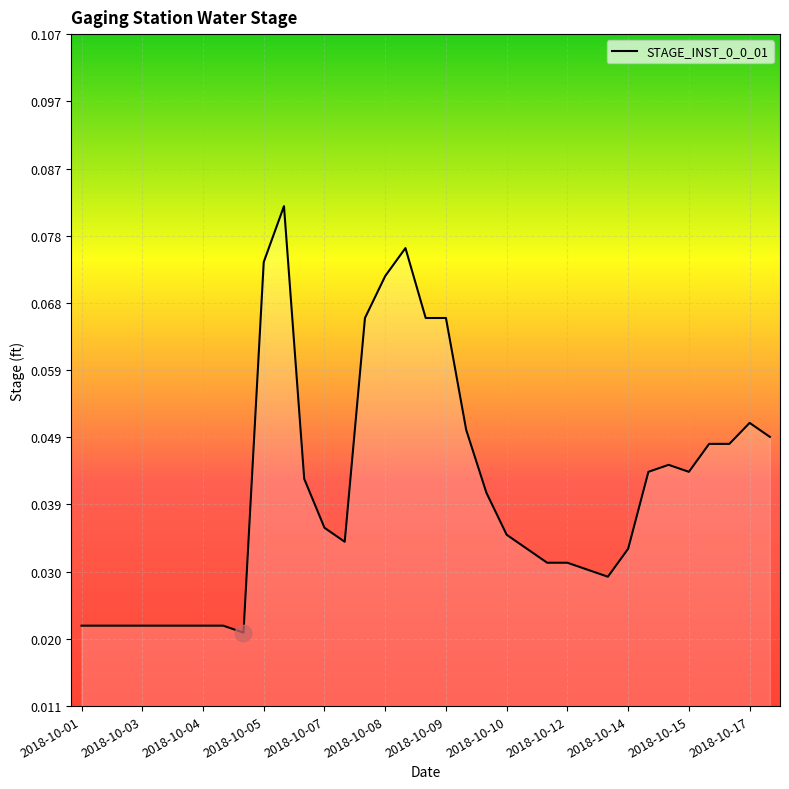

What is the difference between the maximum and minimum values?

0.1